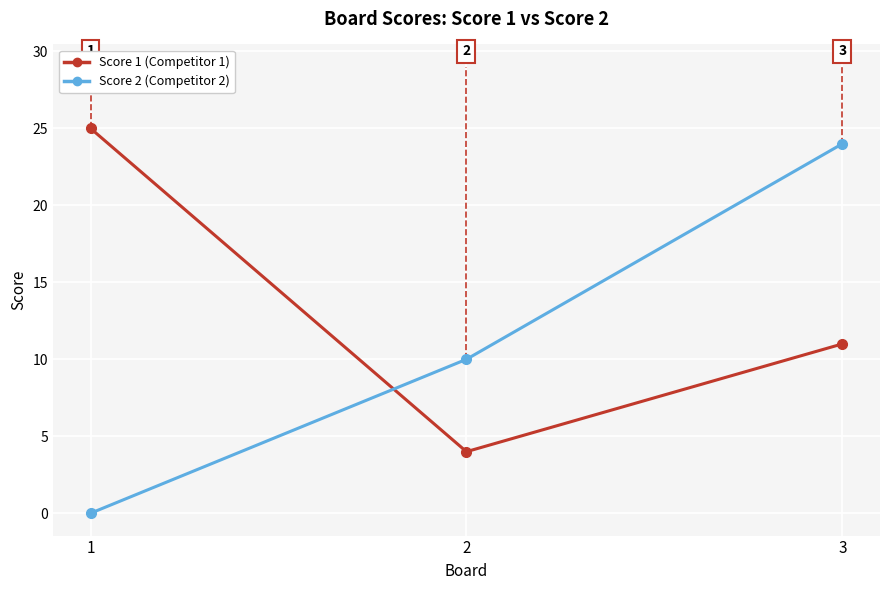

At which category is the sum across all series the highest?

3